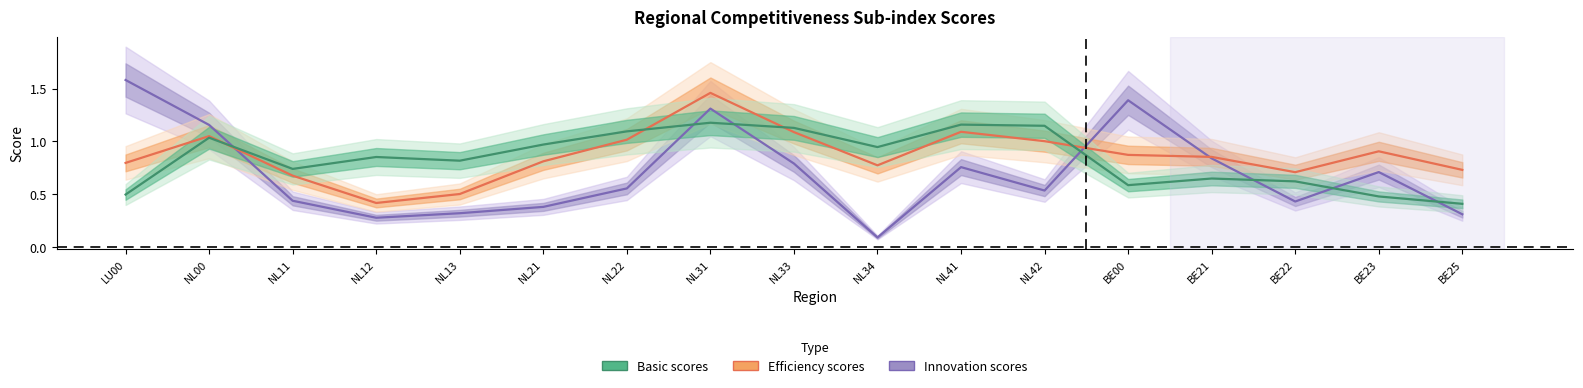

Is the value of Innovation scores at NL34 greater than the value of Efficiency scores at NL33?

No